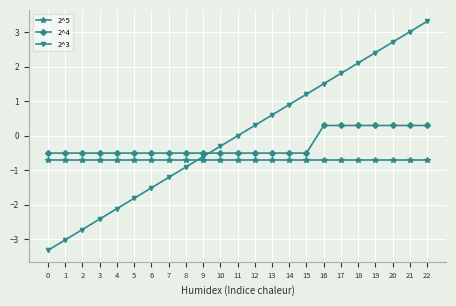

Is it true that 2^3 equals 0.3 at 12?

True